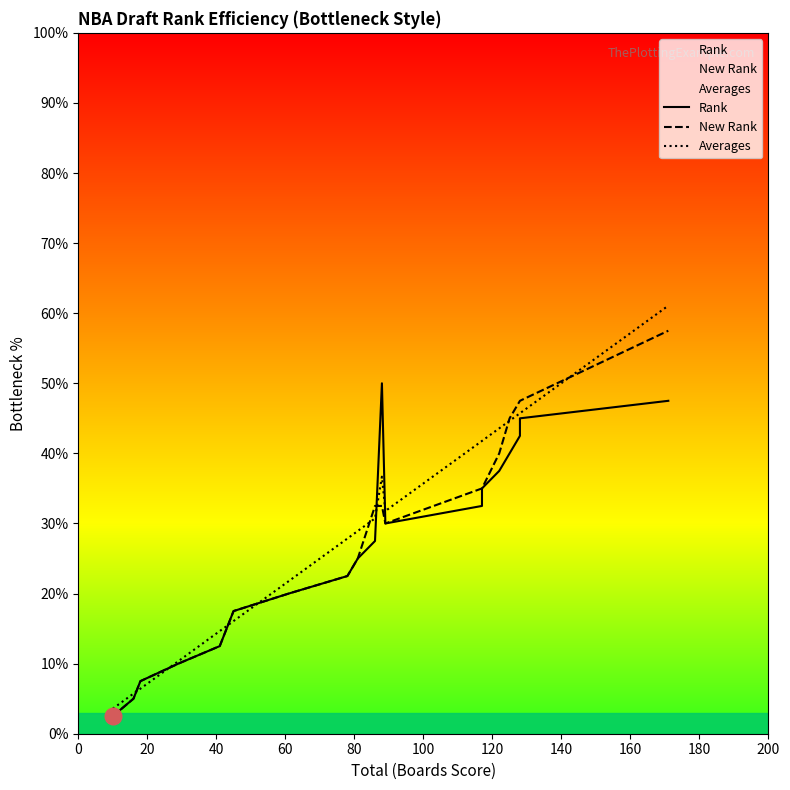

How many interior local valleys does the New Rank series have?

1